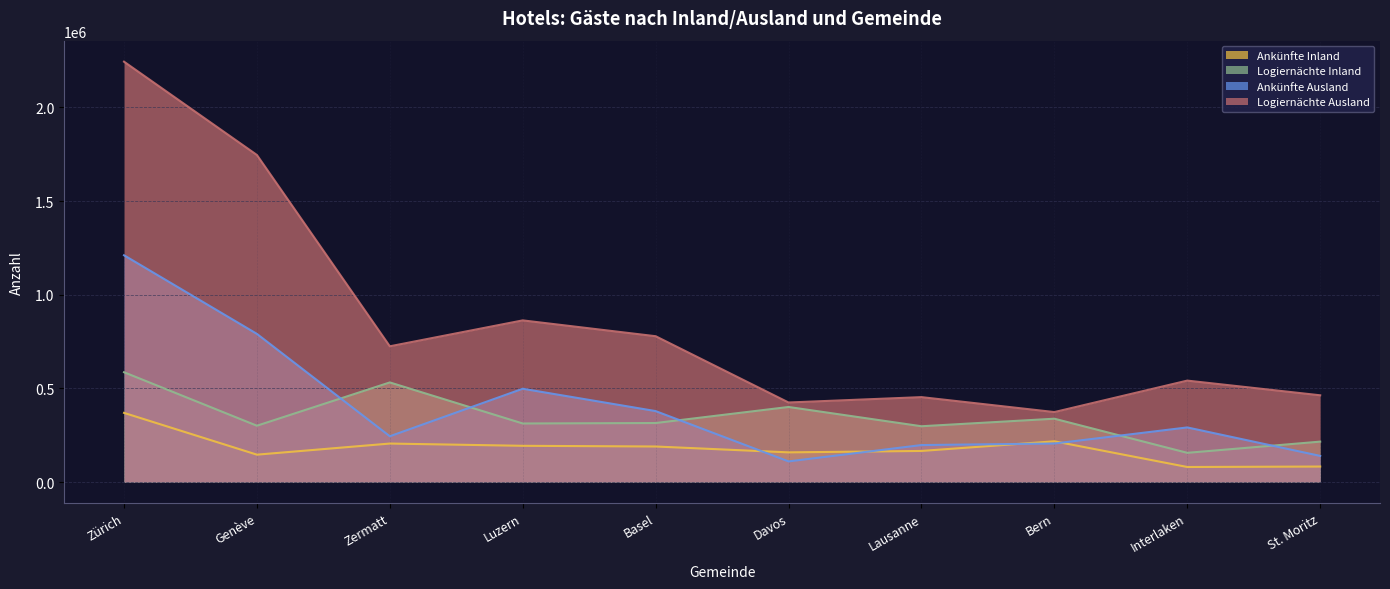

What position from the right is Lausanne?

4